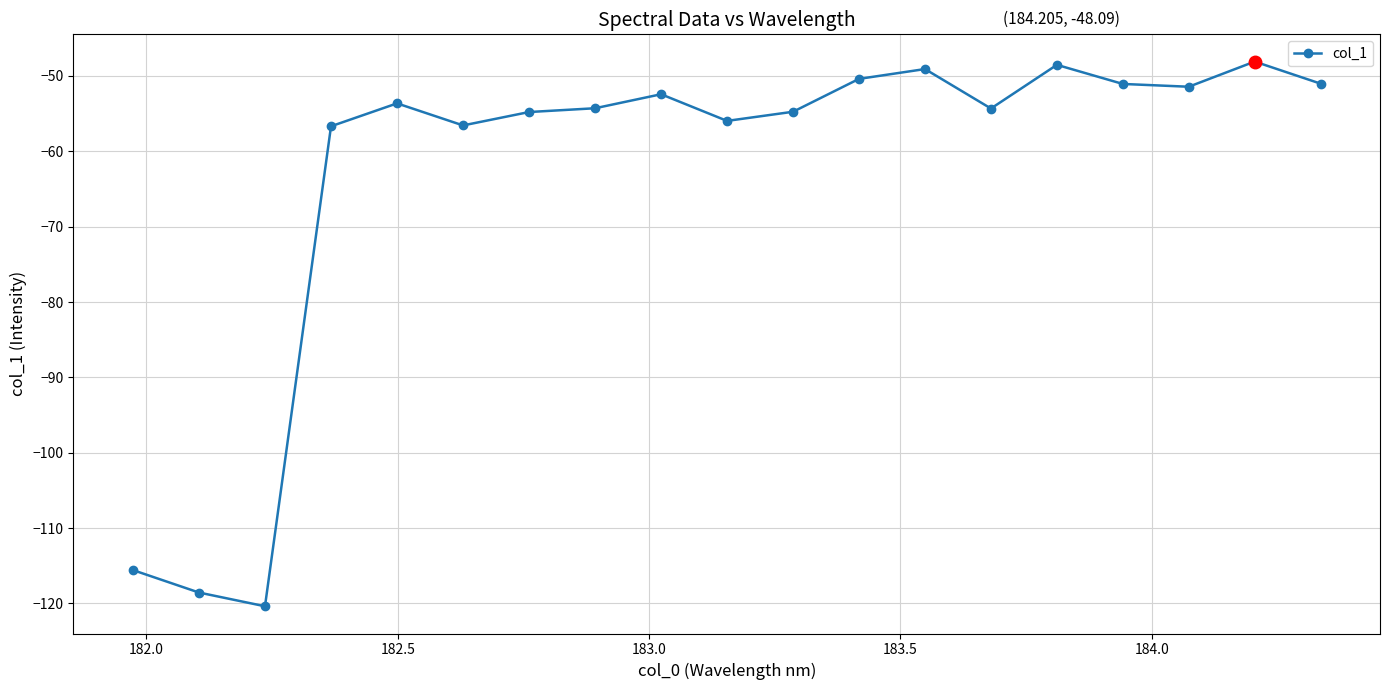

What is the sum of all values?

-1197.5